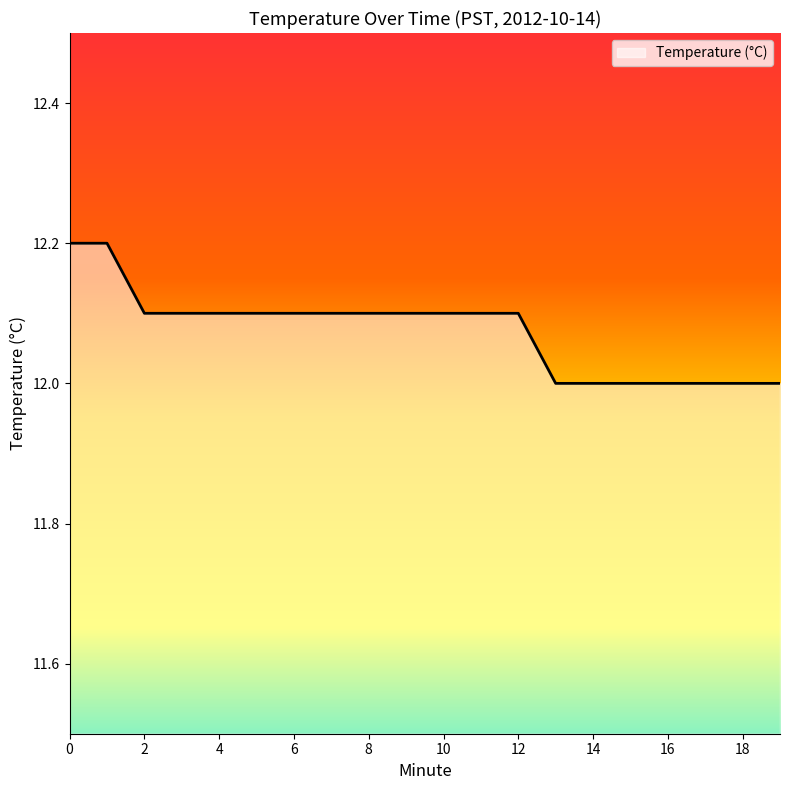

Reading left to right, transcribe all the data shown in this chart.

12.2	12.2	12.1	12.1	12.1	12.1	12.1	12.1	12.1	12.1	12.1	12.1	12.1	12.0	12.0	12.0	12.0	12.0	12.0	12.0